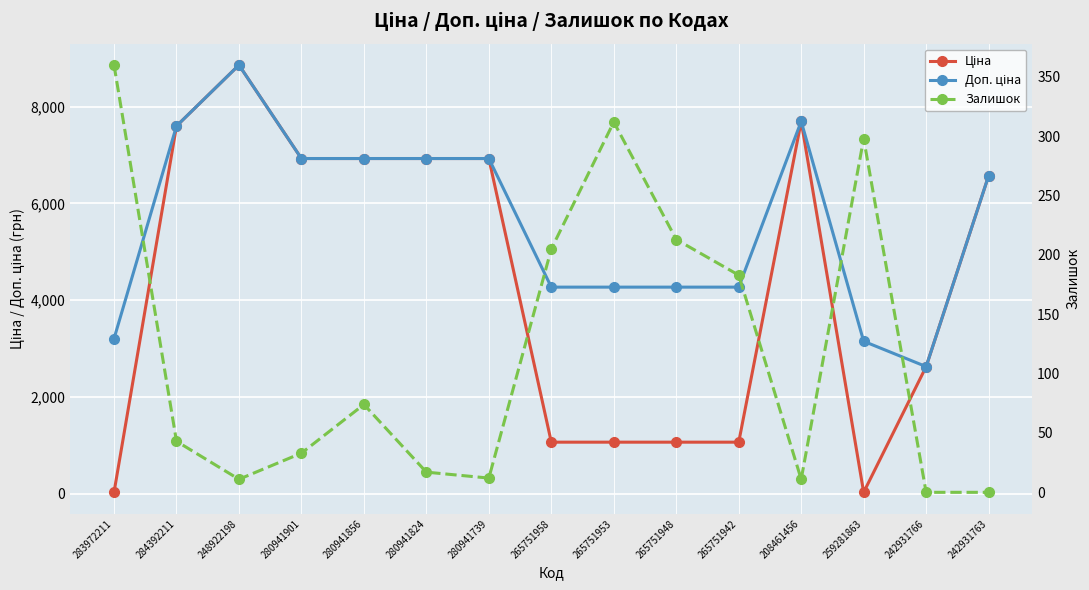

Where is Доп. ціна nearest to the value 5742?

242931763